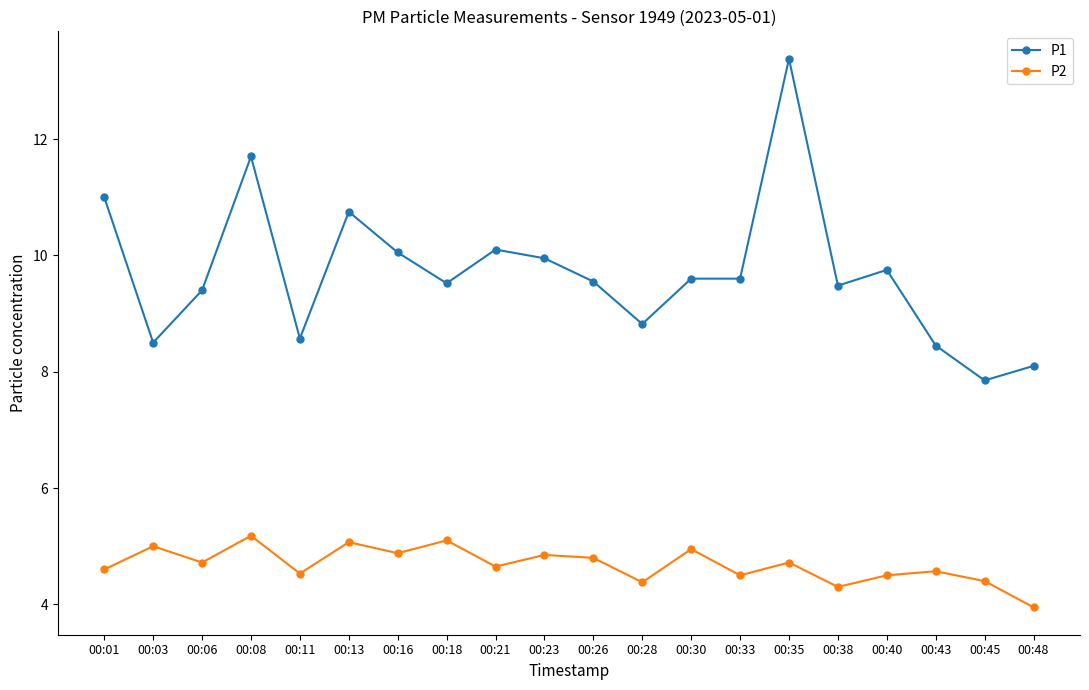

True or false: P2 and P1 cross at least once.

False